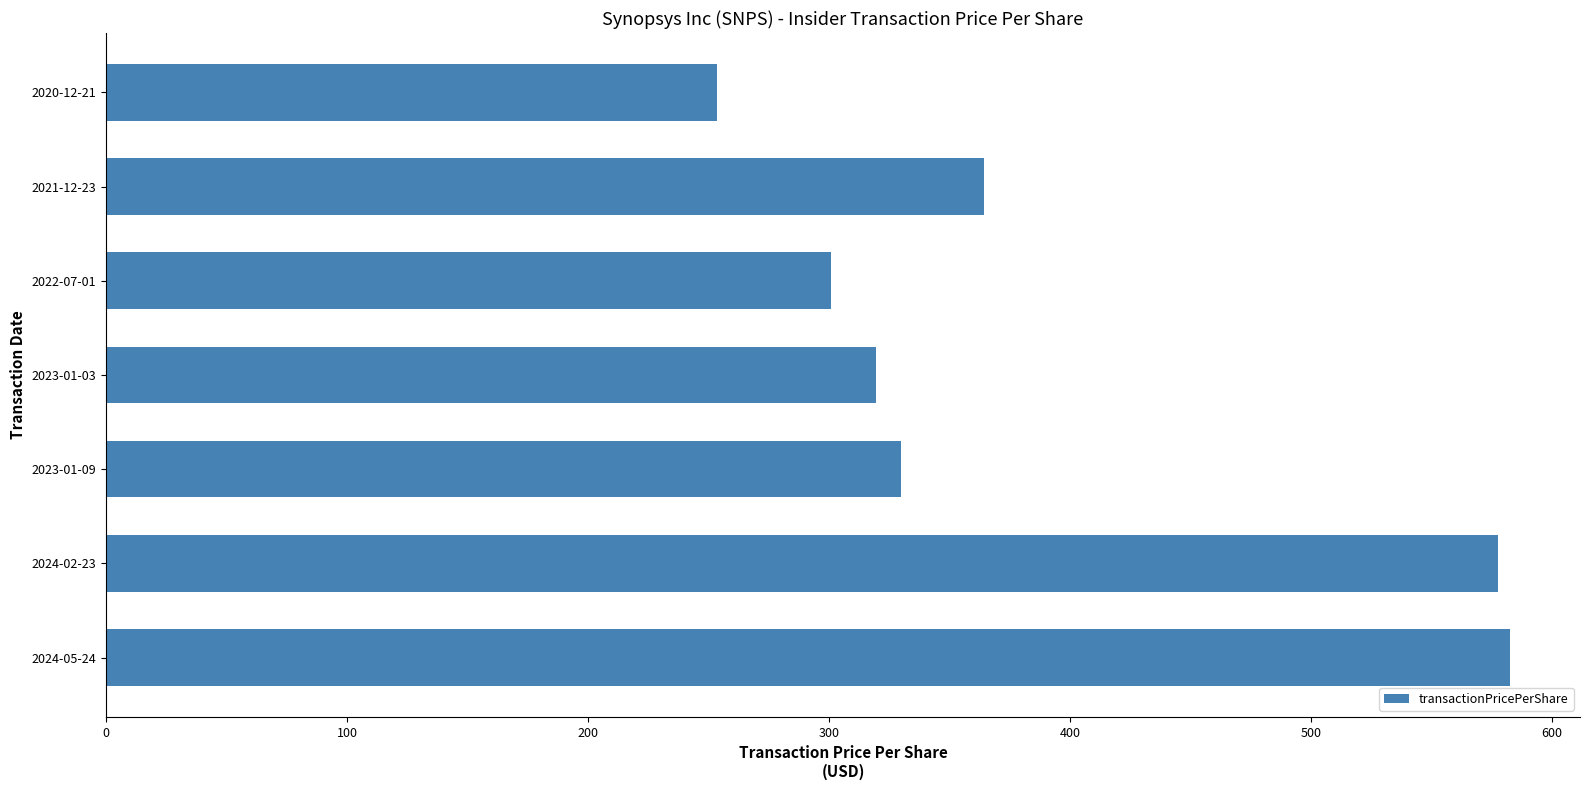

True or false: the data shows 418.6 at 2020-12-21.

False